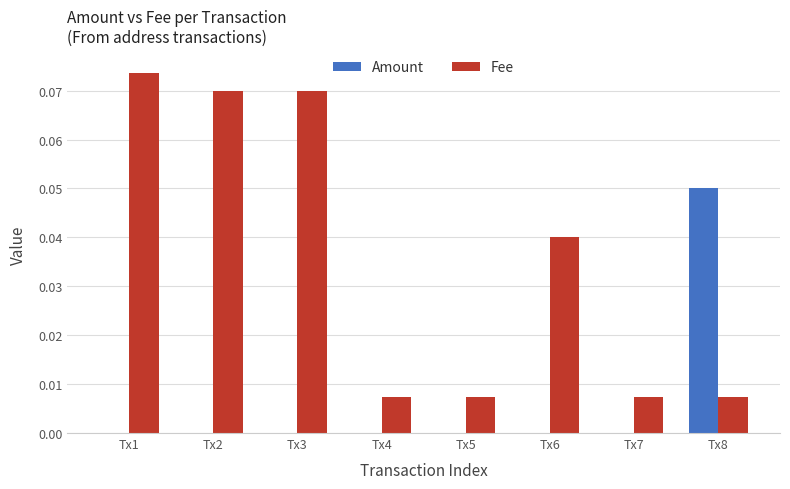

Which series has the largest total across all categories?

Fee